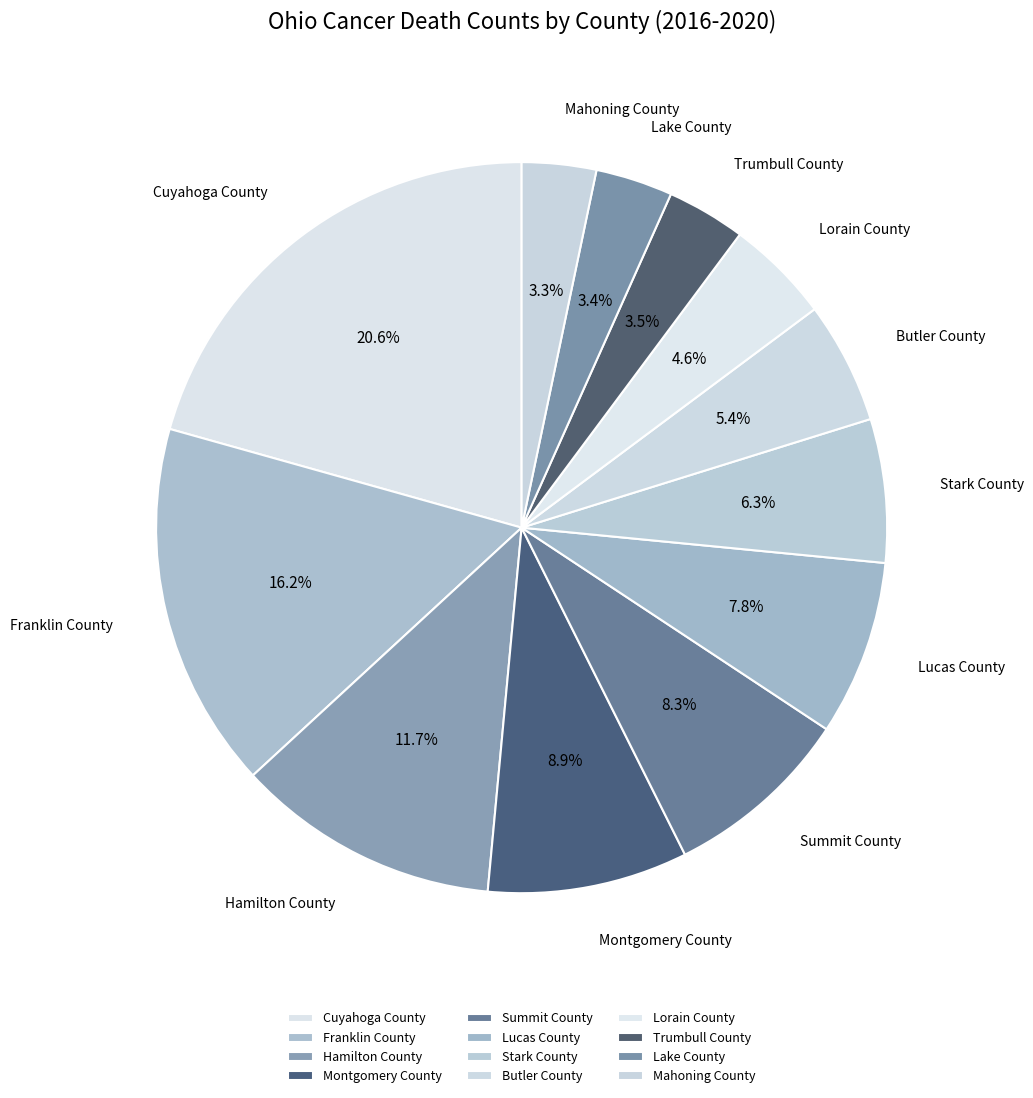

Does Mahoning County account for over 50% of the chart?

No